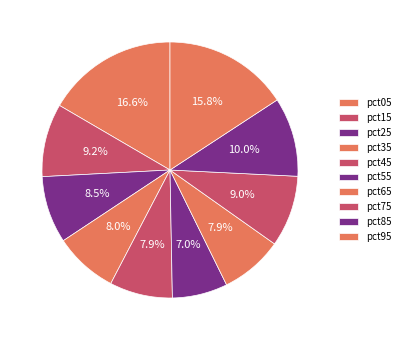

Count the number of slices in the pie.

10